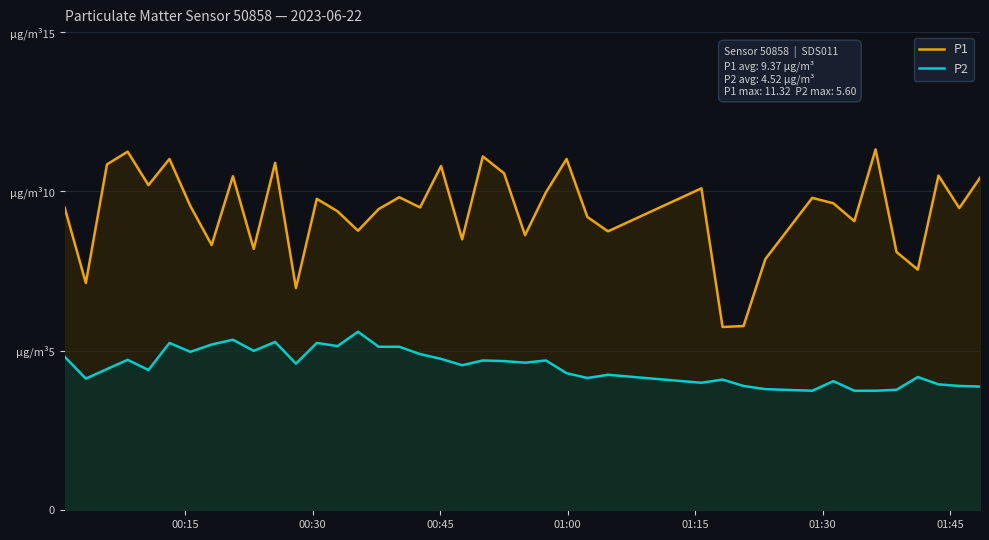

What are all the series names shown in the legend?

P1, P2